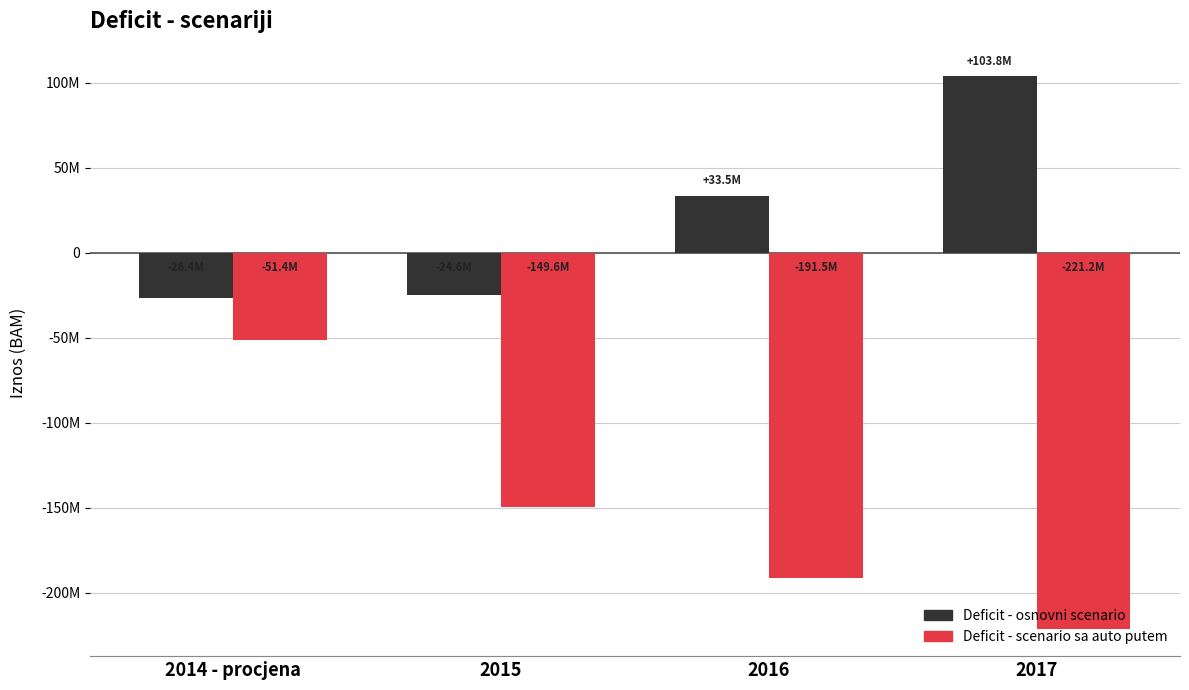

Which series changed the most between 2015 and 2016?

Deficit - osnovni scenario